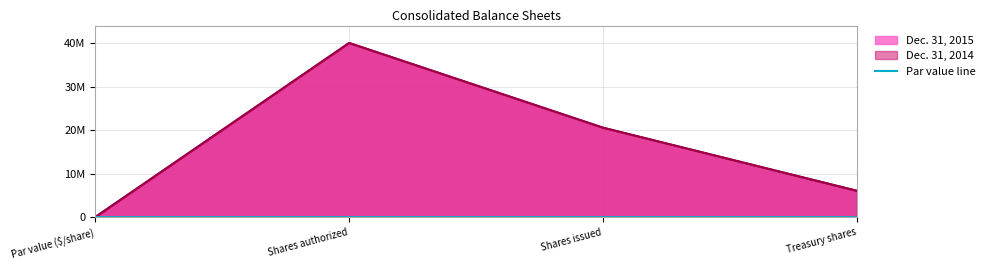

Which label corresponds to the largest value in the chart?

Shares authorized